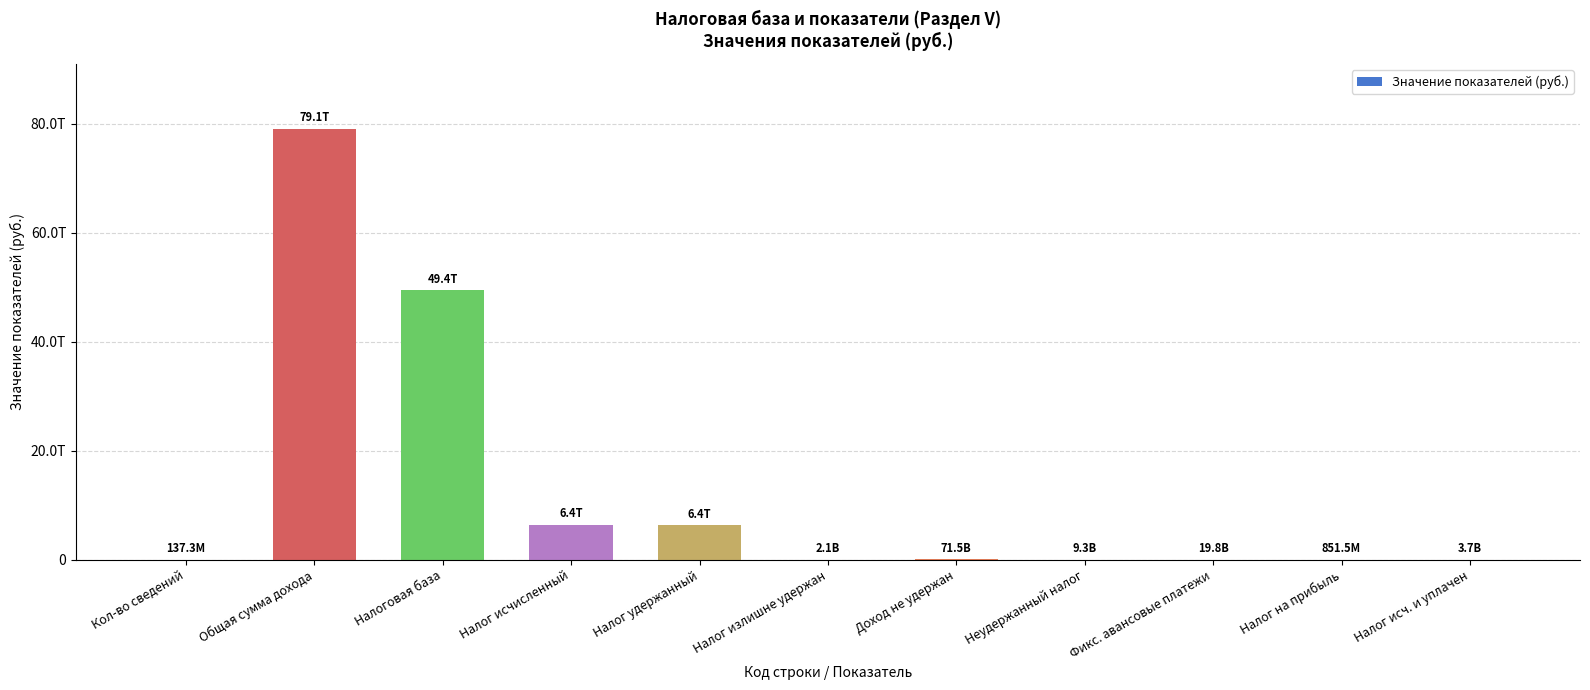

Reading right to left, list all the values displayed in this chart.

Налог исч. и уплачен=3655607246	Налог на прибыль=851476442	Фикс. авансовые платежи=19849686180	Неудержанный налог=9250423744	Доход не удержан=71481593977	Налог излишне удержан=2057855215	Налог удержанный=6391913907430	Налог исчисленный=6422683969657	Налоговая база=49398933789253	Общая сумма дохода=79062554725701	Кол-во сведений=137283111